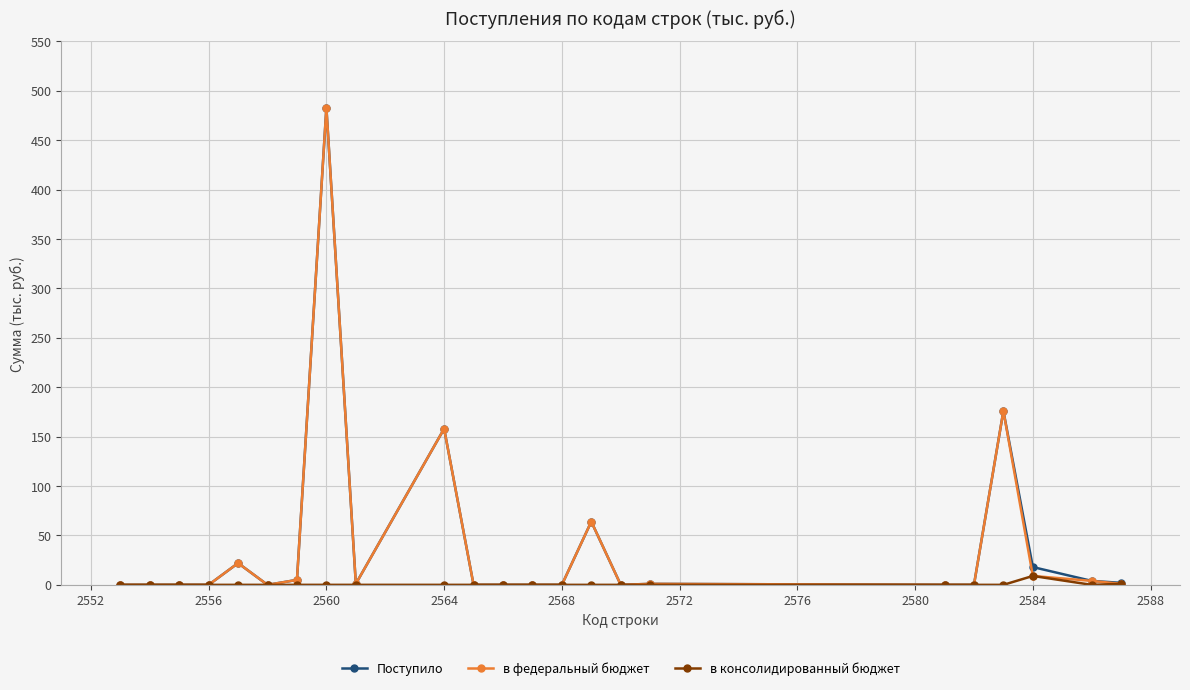

What is the maximum value for в федеральный бюджет?

483